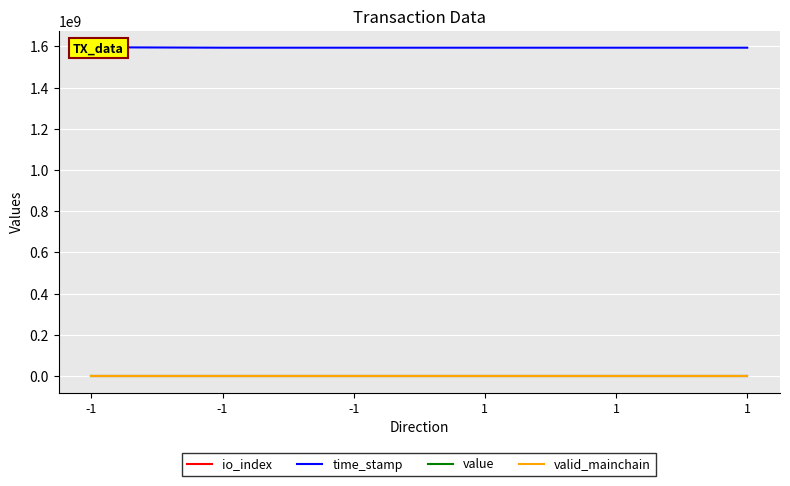

In value, how many points are higher than both neighbors (excluding endpoints)?

1